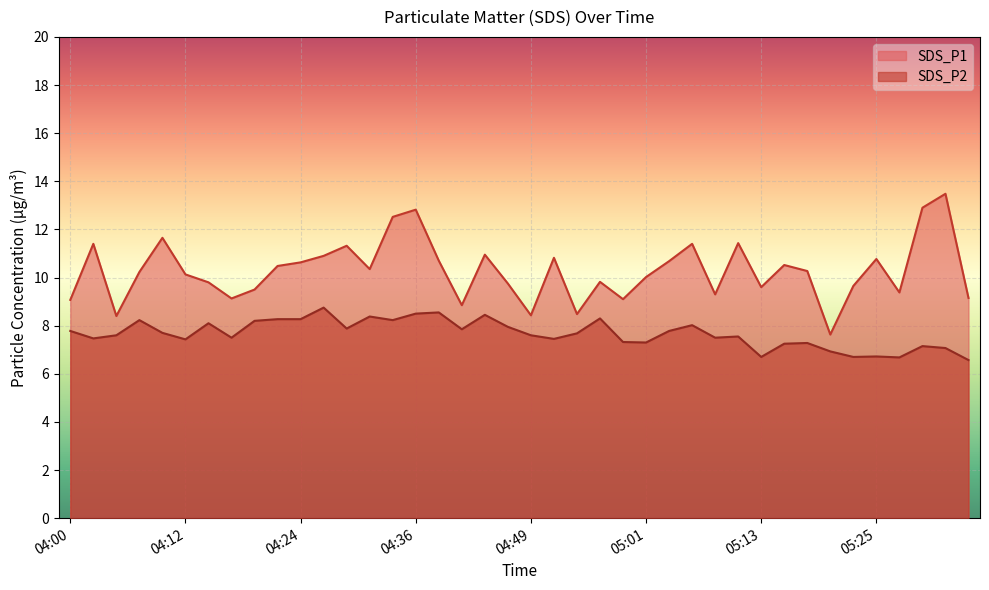

How many data points in SDS_P2 are less than 7?

6